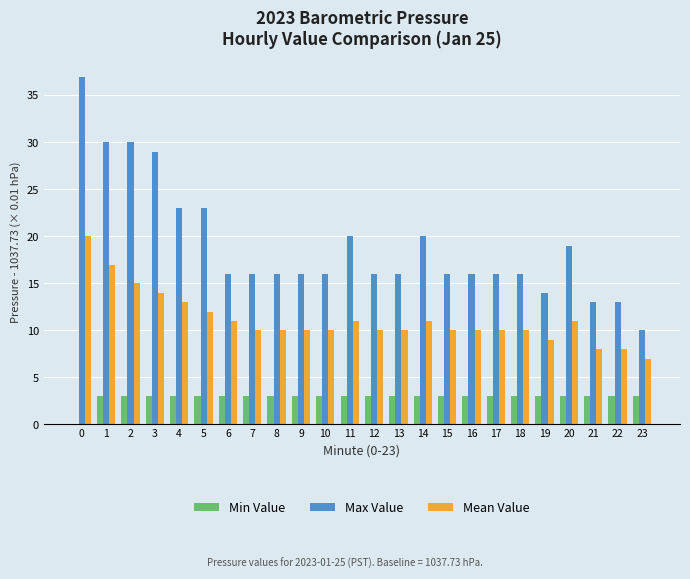

True or false: Min Value has a value of 3 at 8.

True